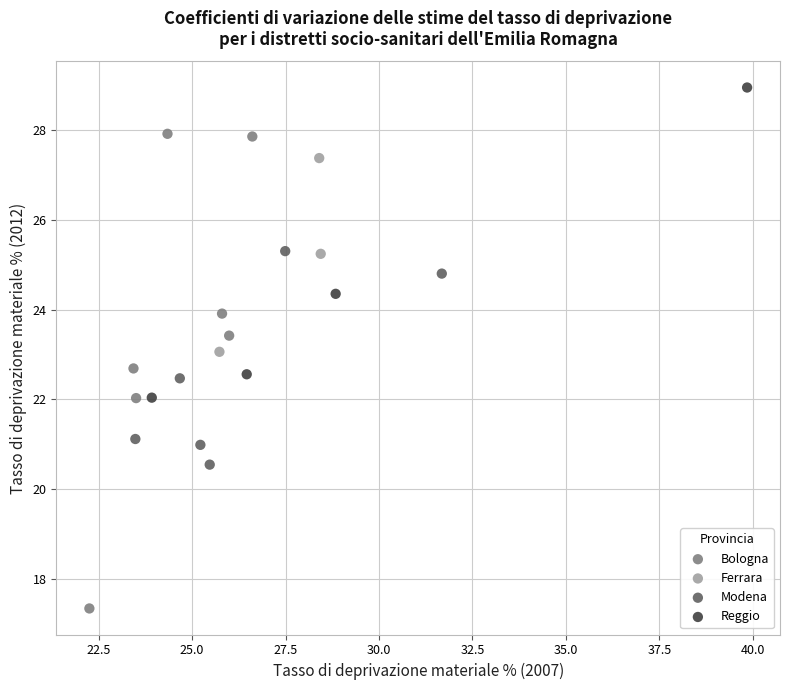

Which series contains the lowest Y value?

Bologna